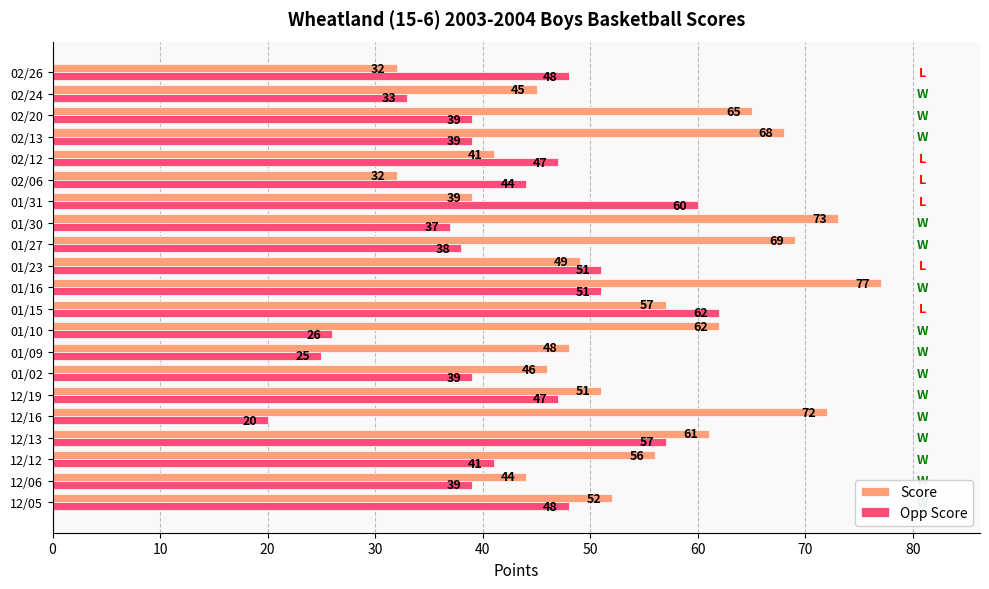

Which category has the highest value in the Score series?

01/16